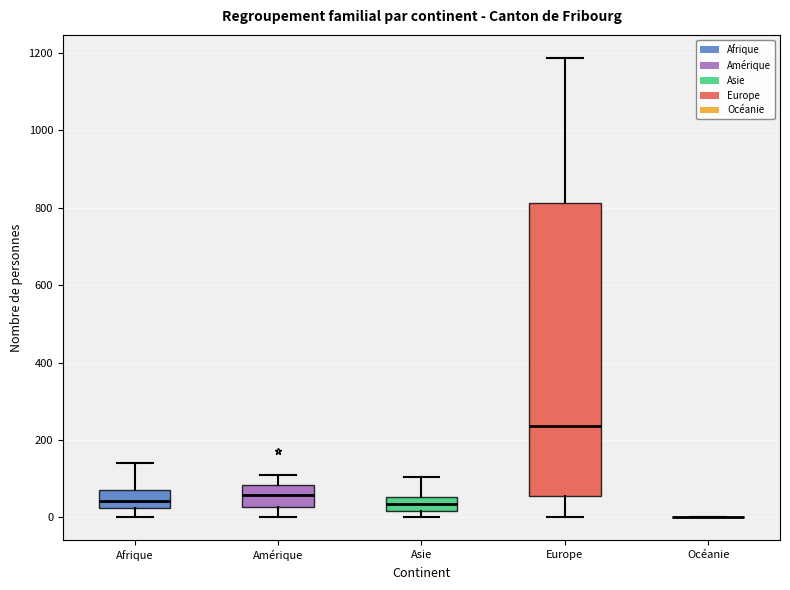

Reading left to right, transcribe this box plot: for each box, give where its median line is, the range the box spans, and where its two whiskers end, as read against the y-axis. The values are not printed on the chart, so give them approximately, as read against the axis.

Afrique: median 40, box 20 to 80, whiskers 0 to 140
Amérique: median 60, box 20 to 80, whiskers 0 to 120
Asie: median 40, box 20 to 60, whiskers 0 to 100
Europe: median 240, box 60 to 820, whiskers 0 to 1180
Océanie: box collapsed to a line at 0, whiskers 0 to 0